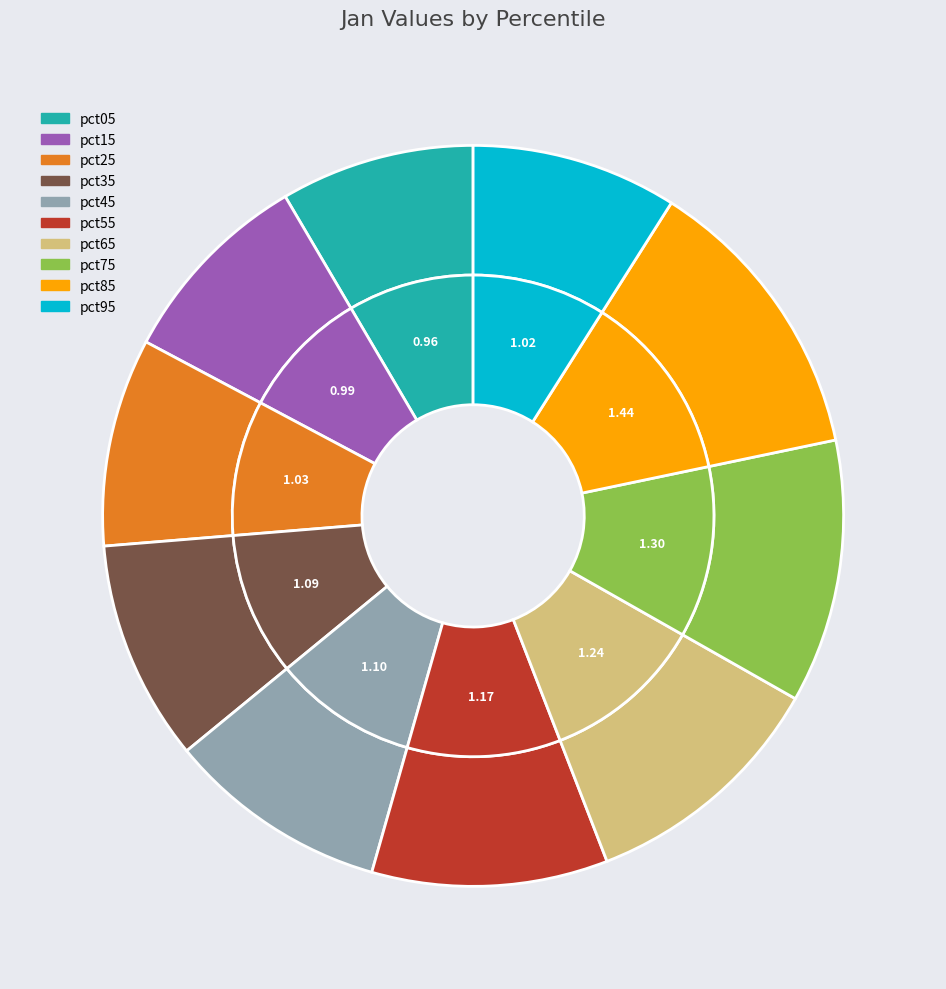

True or false: 4 accounts for 18% of the total.

False